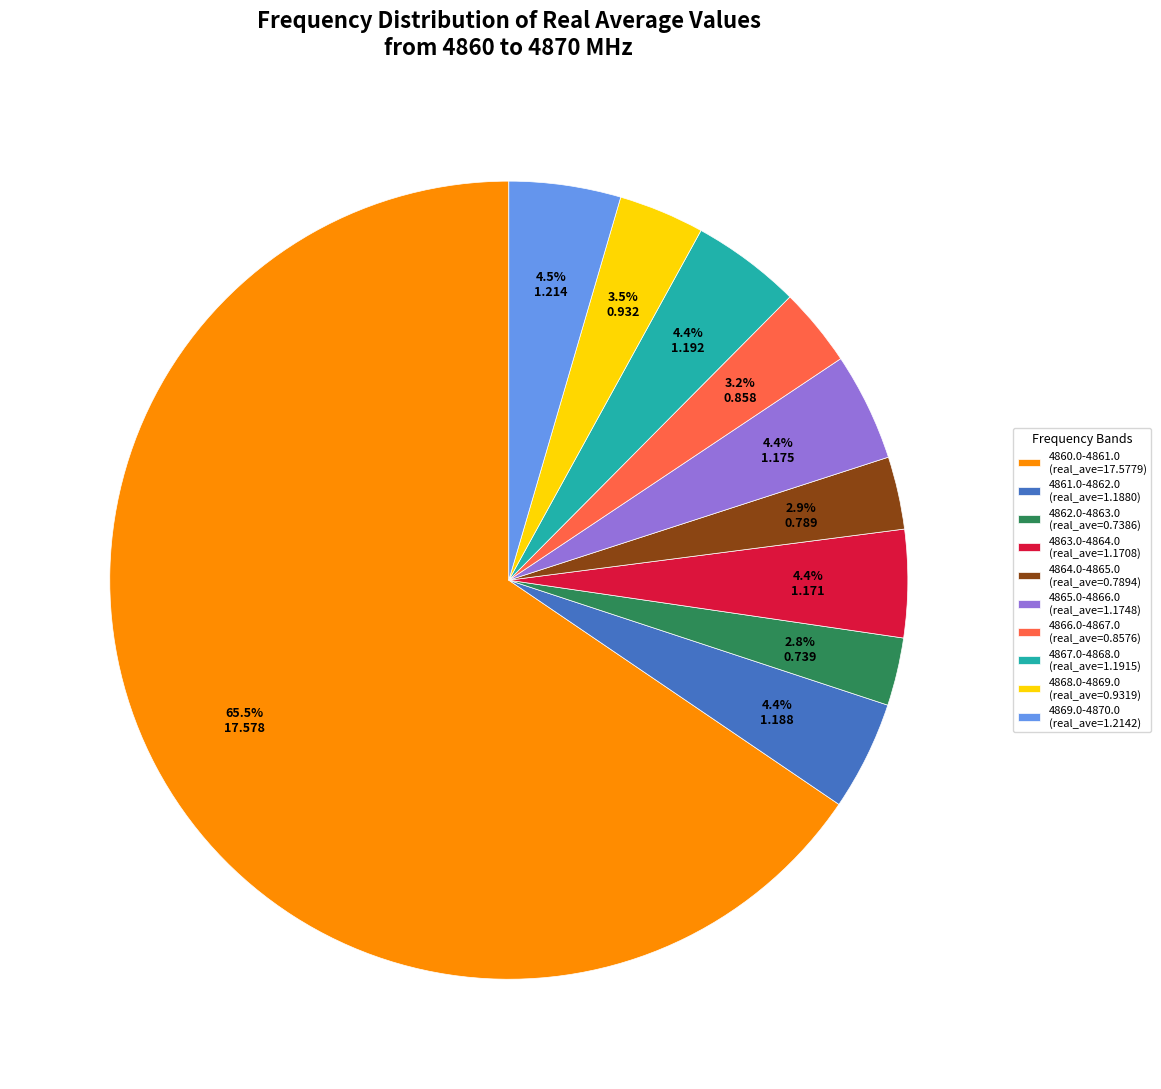

Between 4868.0-4869.0 (real_ave=0.9319) and 4860.0-4861.0 (real_ave=17.5779), which is larger?

4860.0-4861.0 (real_ave=17.5779)